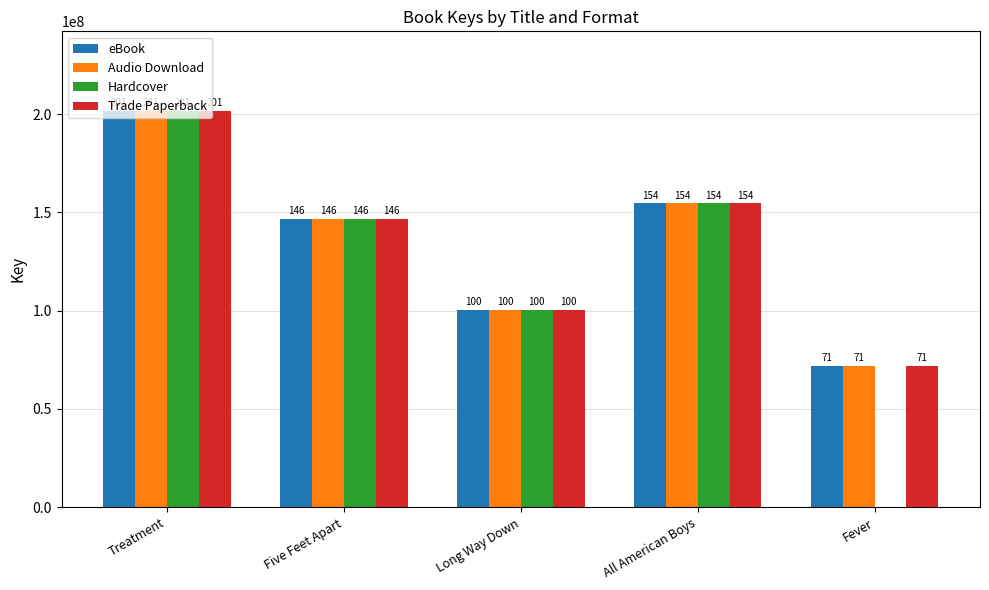

How many groups of bars are there?

5